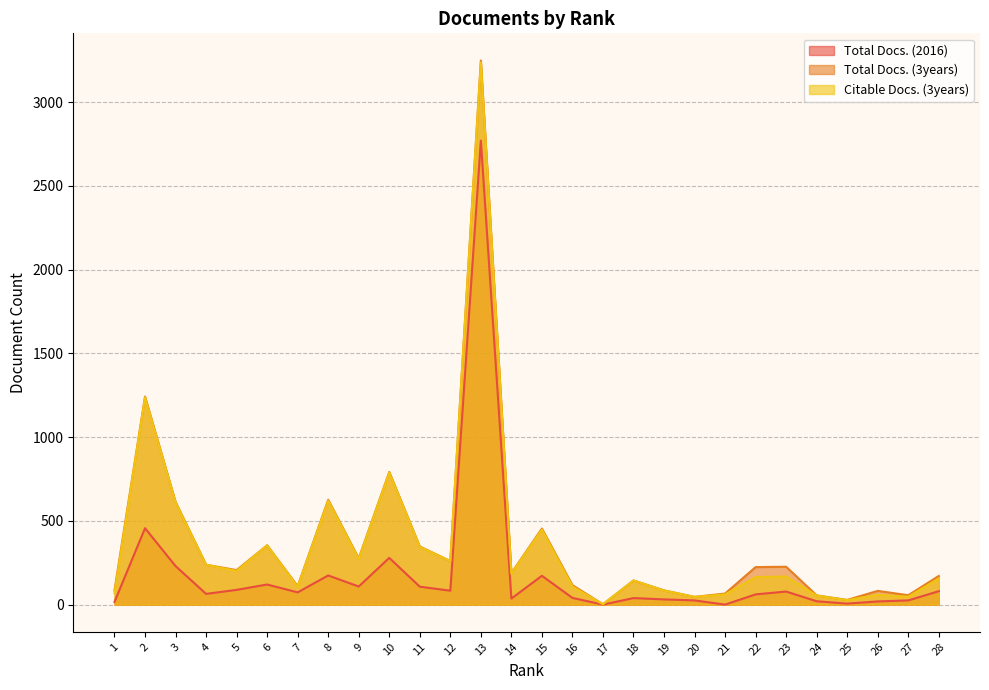

True or false: Citable Docs. (3years) and Total Docs. (3years) cross at least once.

False